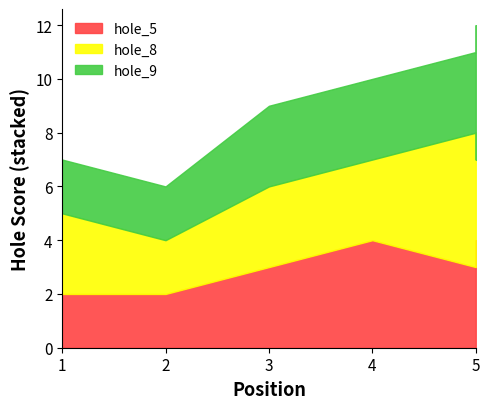

The hole_8 series shows 3 at 2. True or false?

False